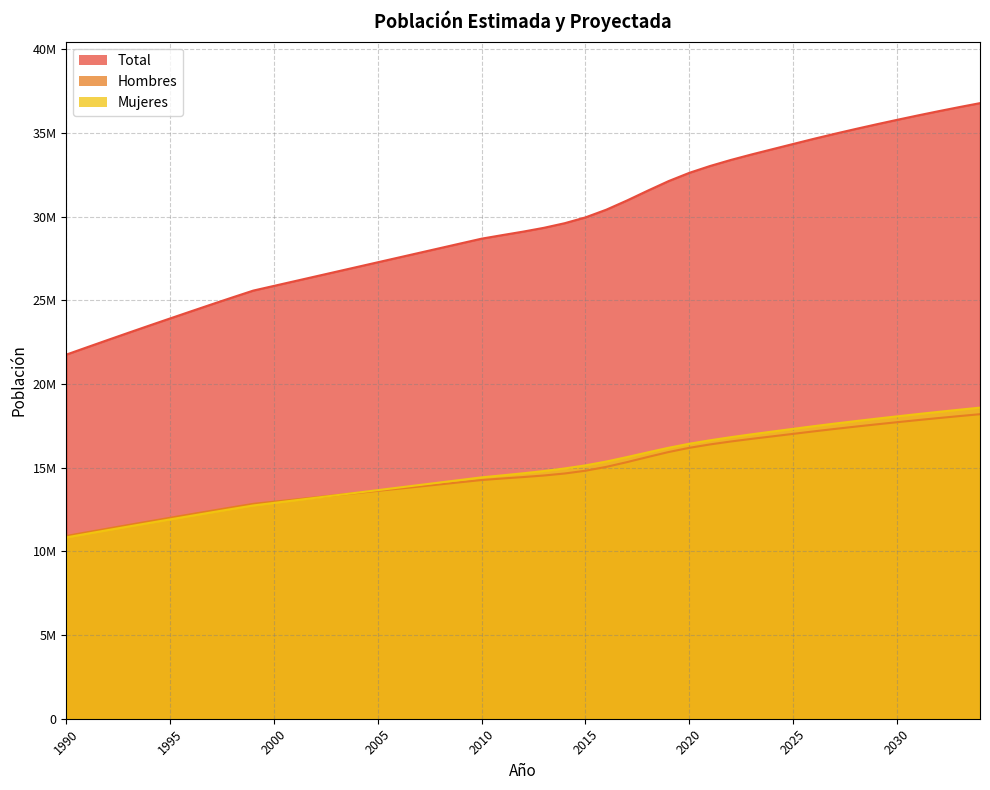

Is the value of Total at 2011 greater than the value of Mujeres at 1995?

Yes